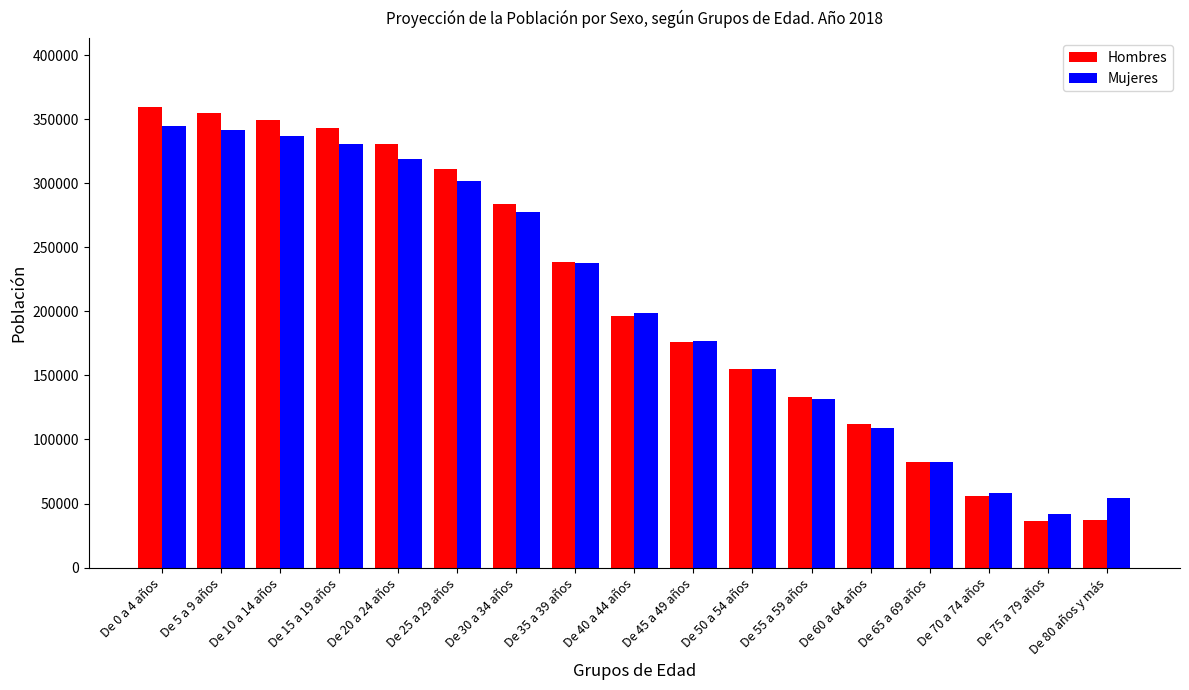

Are the bars horizontal?

No